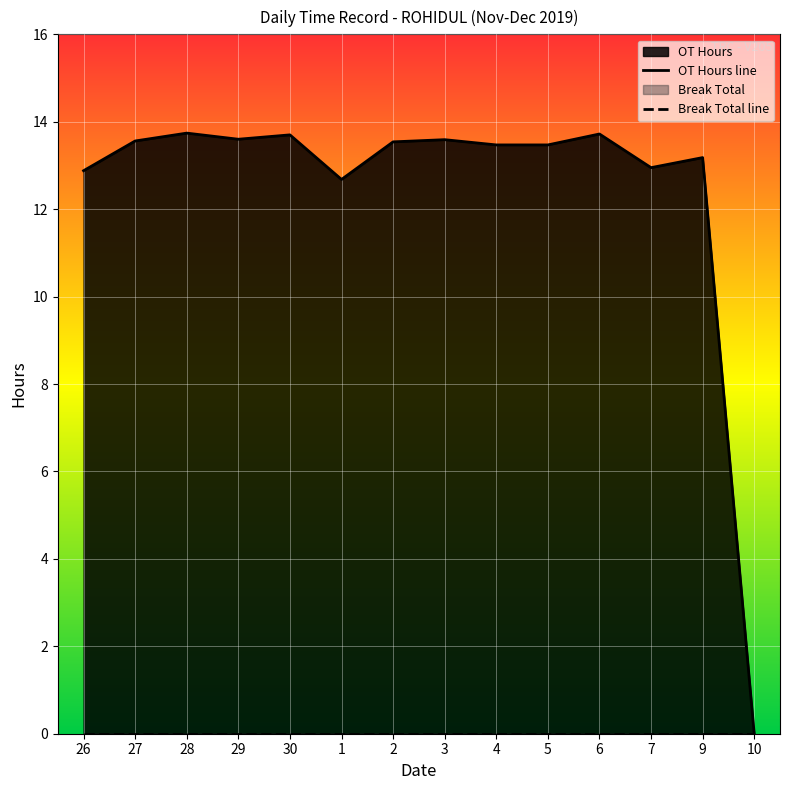

What position from the left is 30?

5